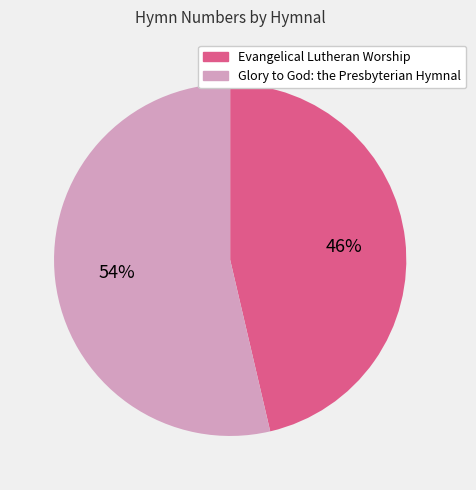

To the nearest percent, what is the average slice percentage?

50%